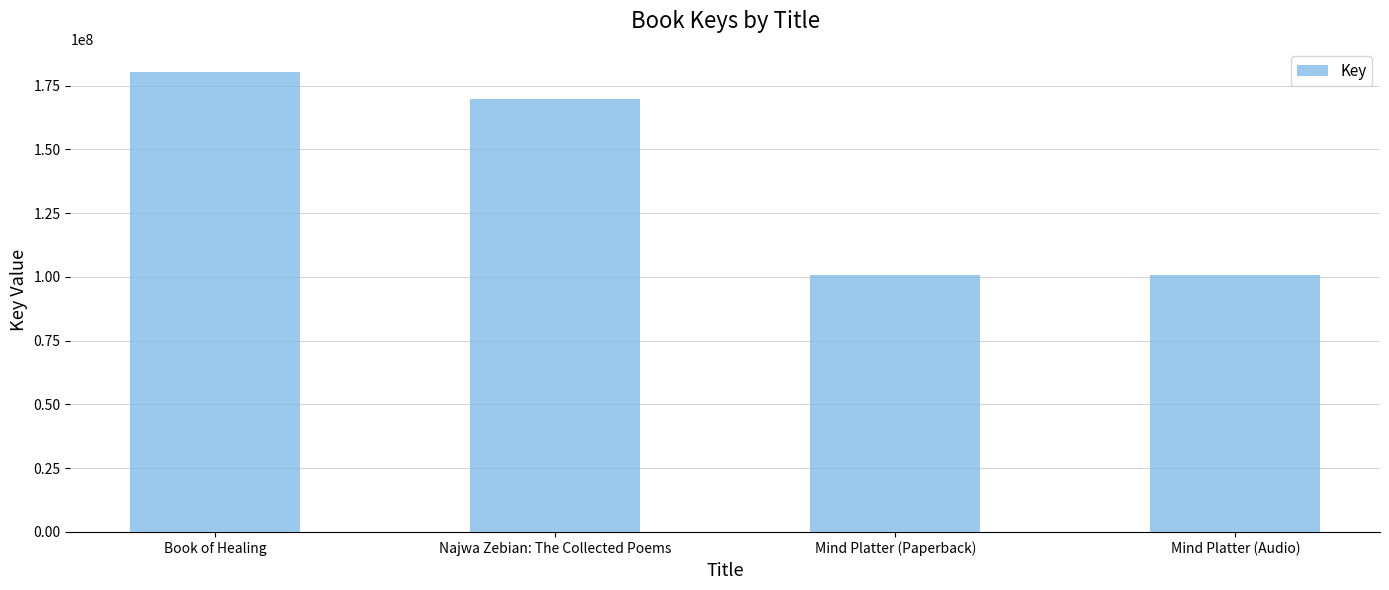

How many data points are less than 169715777?

2